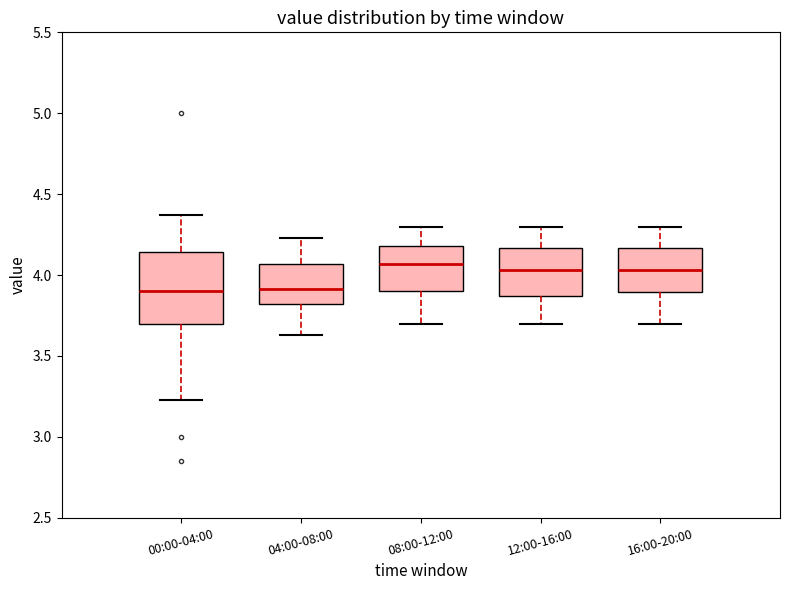

Comparing the boxes themselves (not the whiskers), which one is the tallest?

00:00-04:00